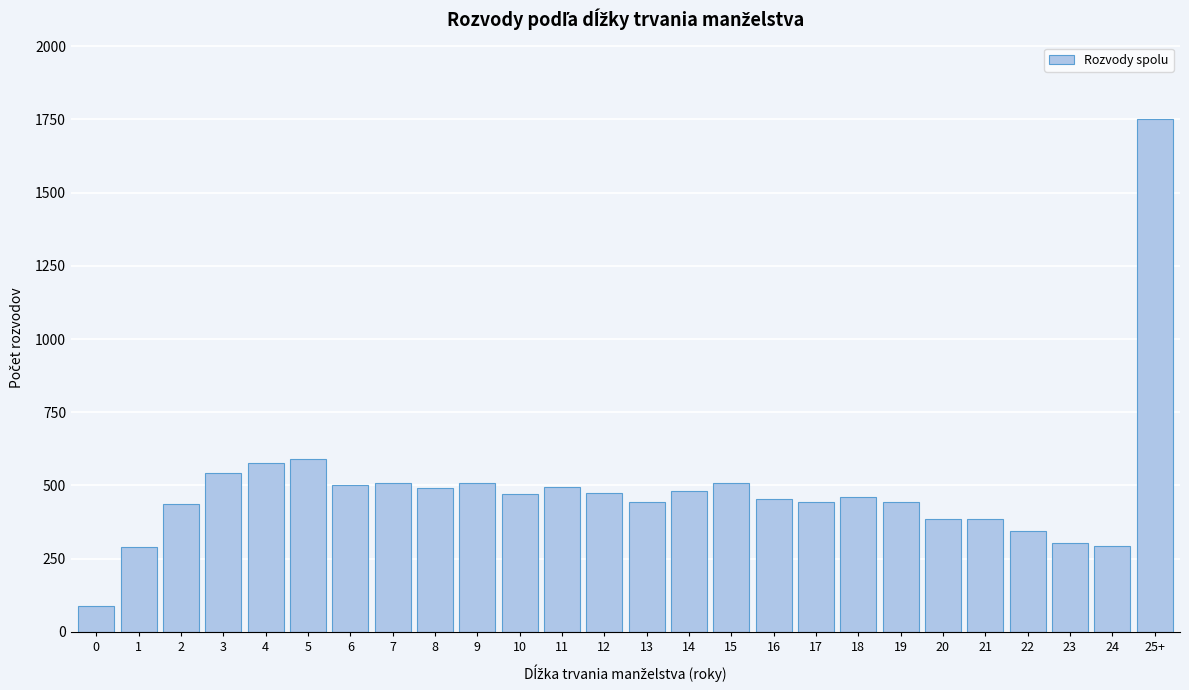

What is the sum of all values?

12675